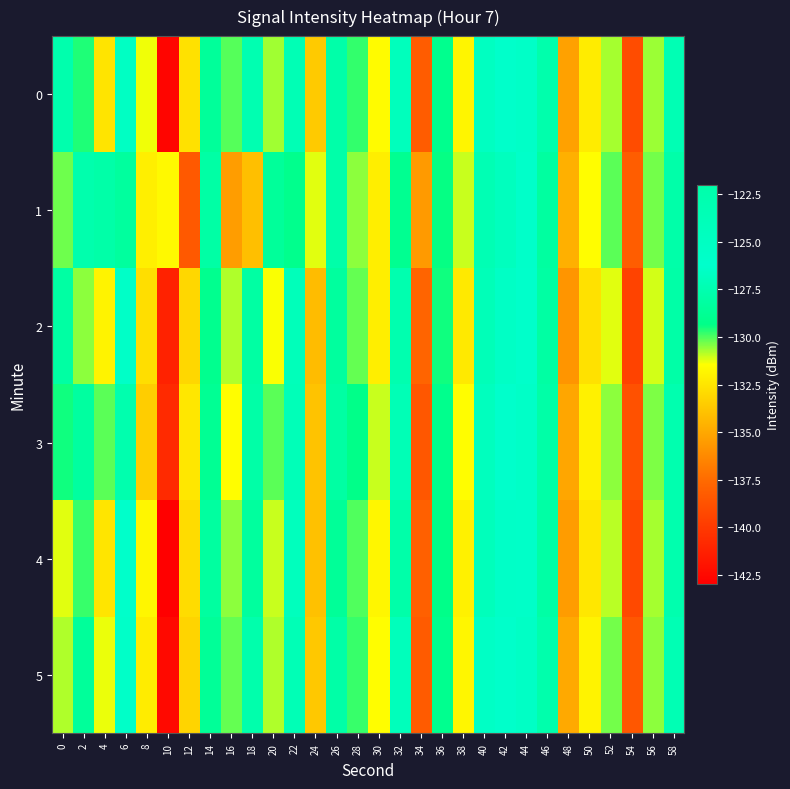

Rank the series by their maximum value, from highest to lowest.

row_0, row_5, row_3, row_2, row_4, row_1